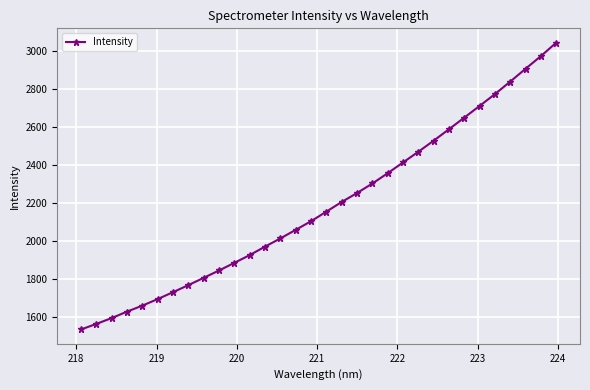

What is the value of the 6th point from the left?

1695.2